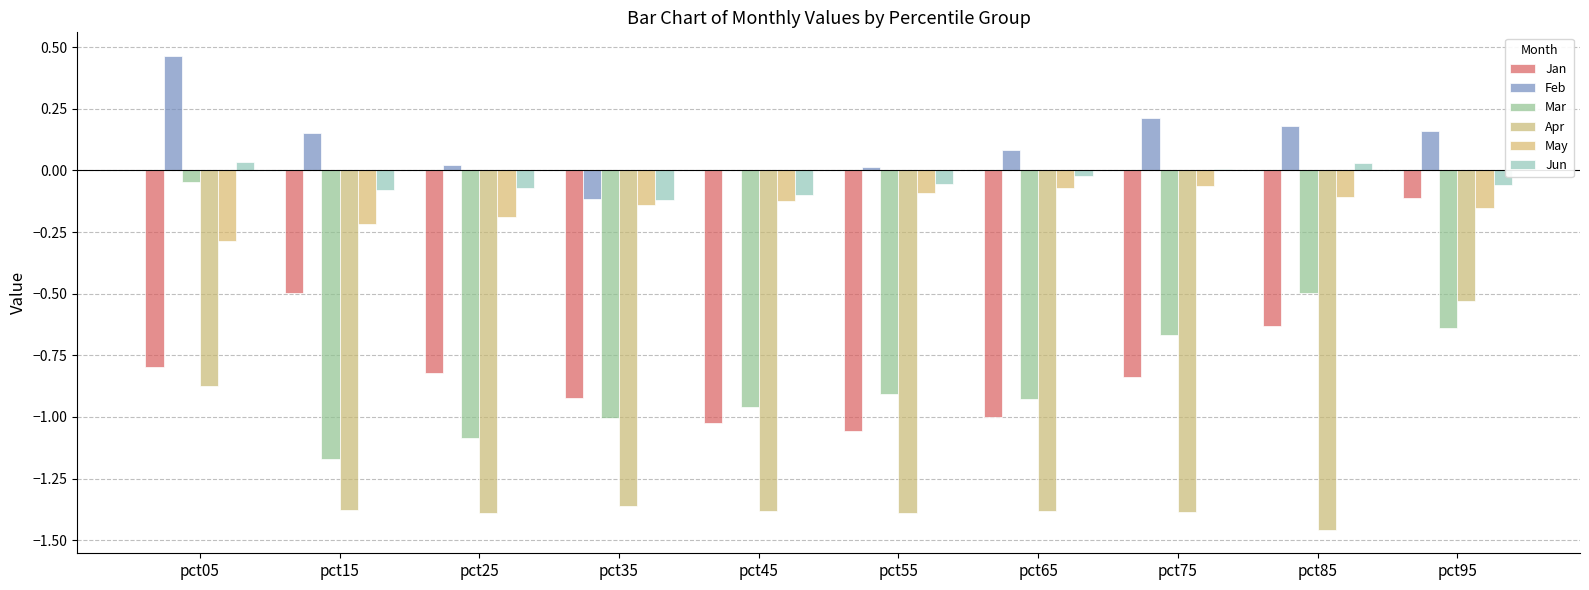

How many data points in Apr are above -1?

2